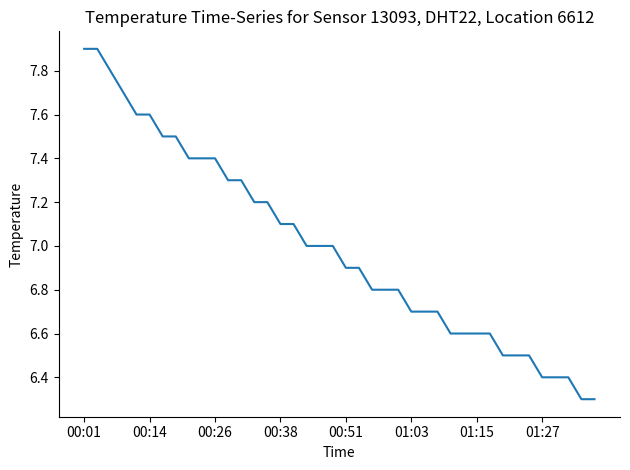

What is the maximum value shown in the chart?

7.9